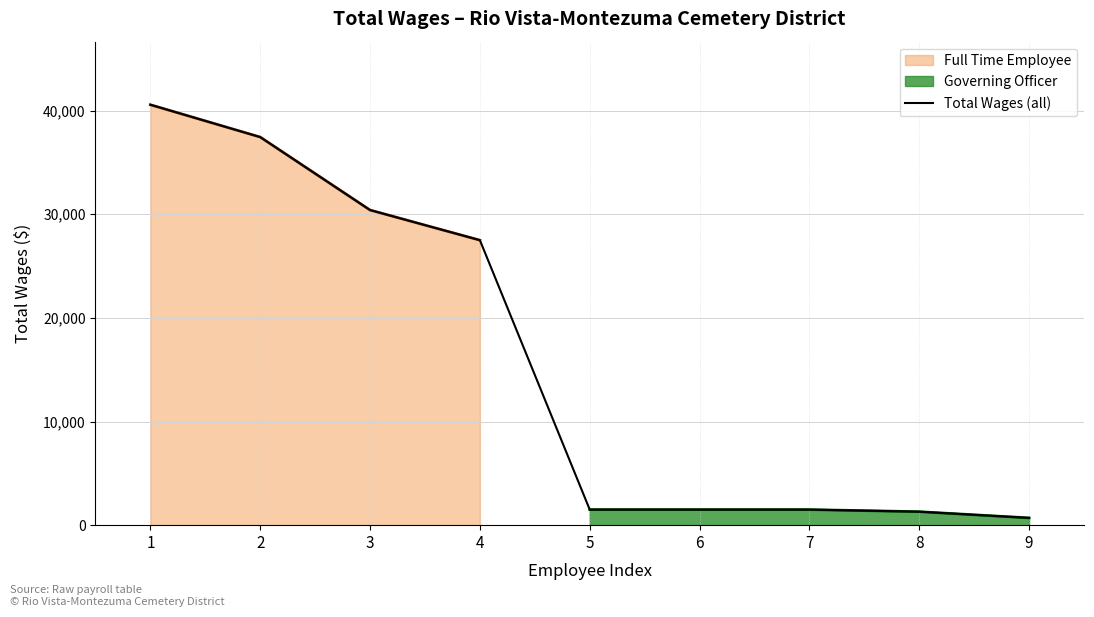

Which category has the highest value across all series?

1